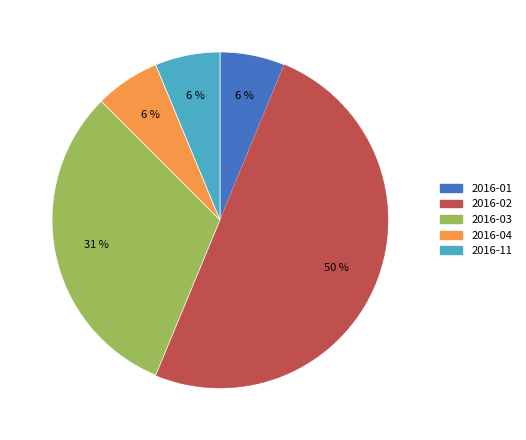

What is the largest slice in the pie chart?

2016-02